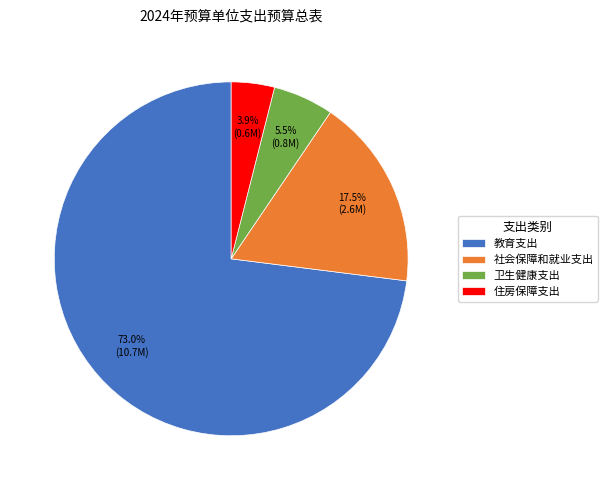

Rank the categories by value from highest to lowest.

教育支出, 社会保障和就业支出, 卫生健康支出, 住房保障支出